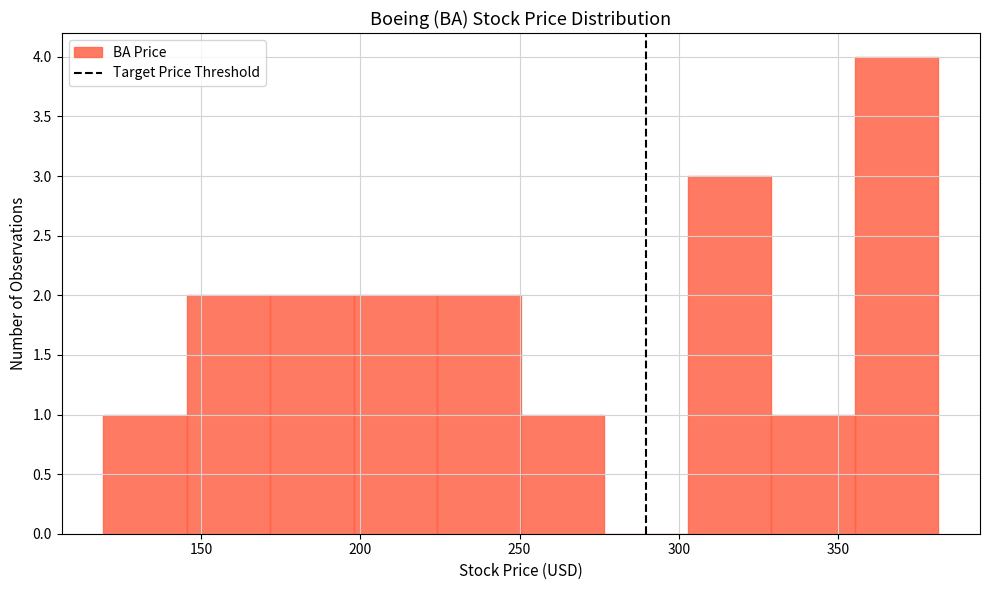

Reading left to right, transcribe this chart: for each bar, give the range it covers on the x-axis and its height. Neither the bar edges nor the heights are printed on the chart, so give them approximately, as read against the axes.

120 to 145: 1
145 to 170: 2
170 to 200: 2
200 to 225: 2
225 to 250: 2
250 to 275: 1
275 to 305: 0
305 to 330: 3
330 to 355: 1
355 to 380: 4